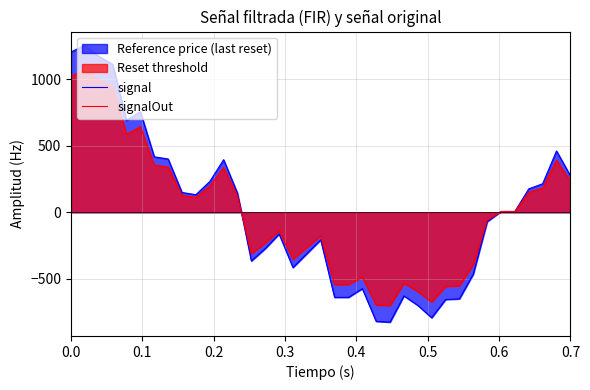

List the series in order of their peak value, highest first.

signal, signalOut